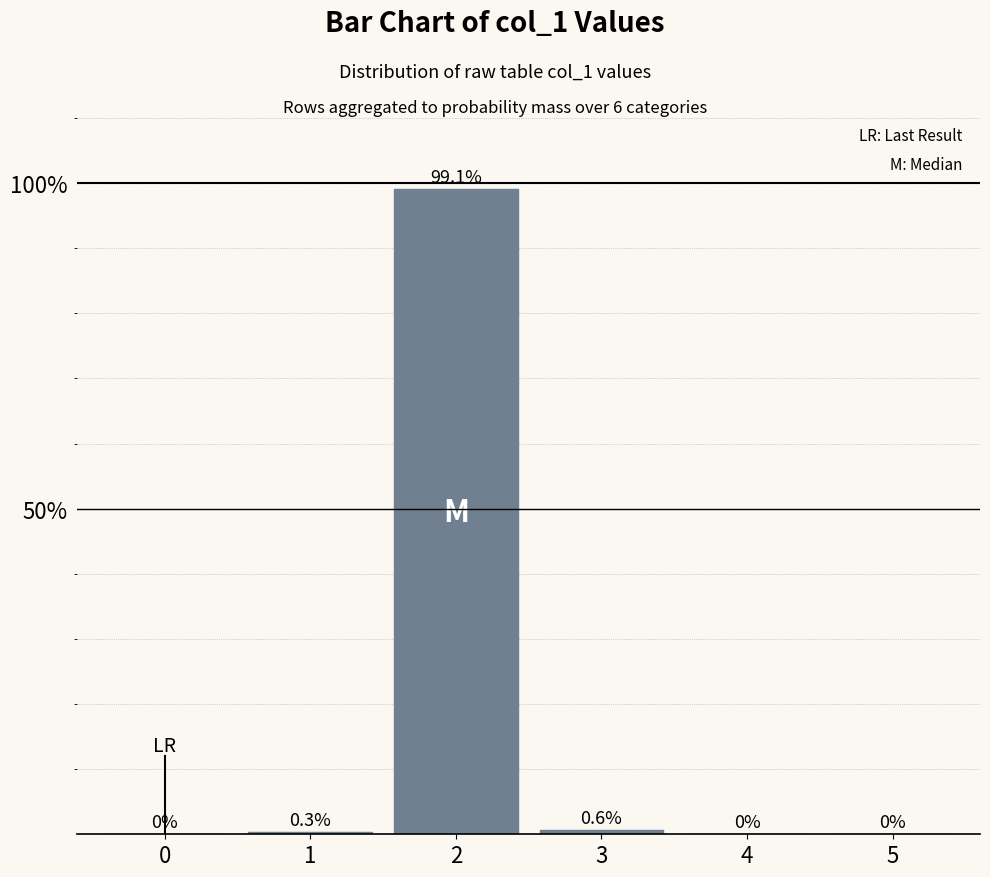

Rank the categories by value from highest to lowest.

2, 3, 1, 0, 4, 5